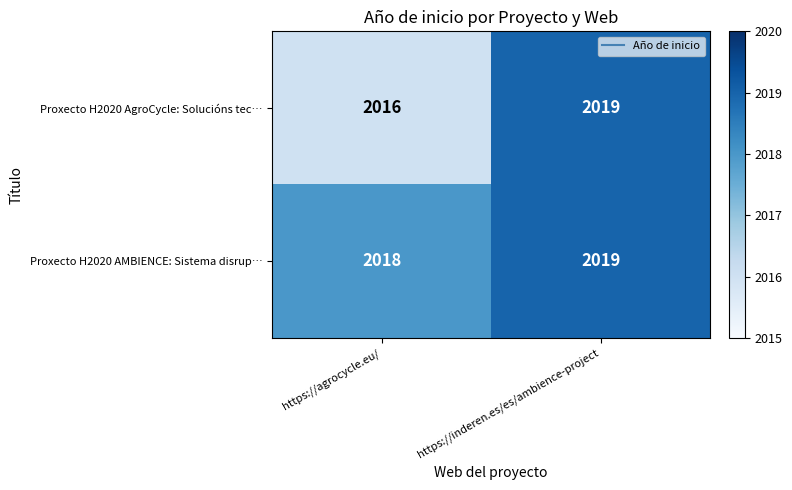

Count the number of categories in the chart.

2